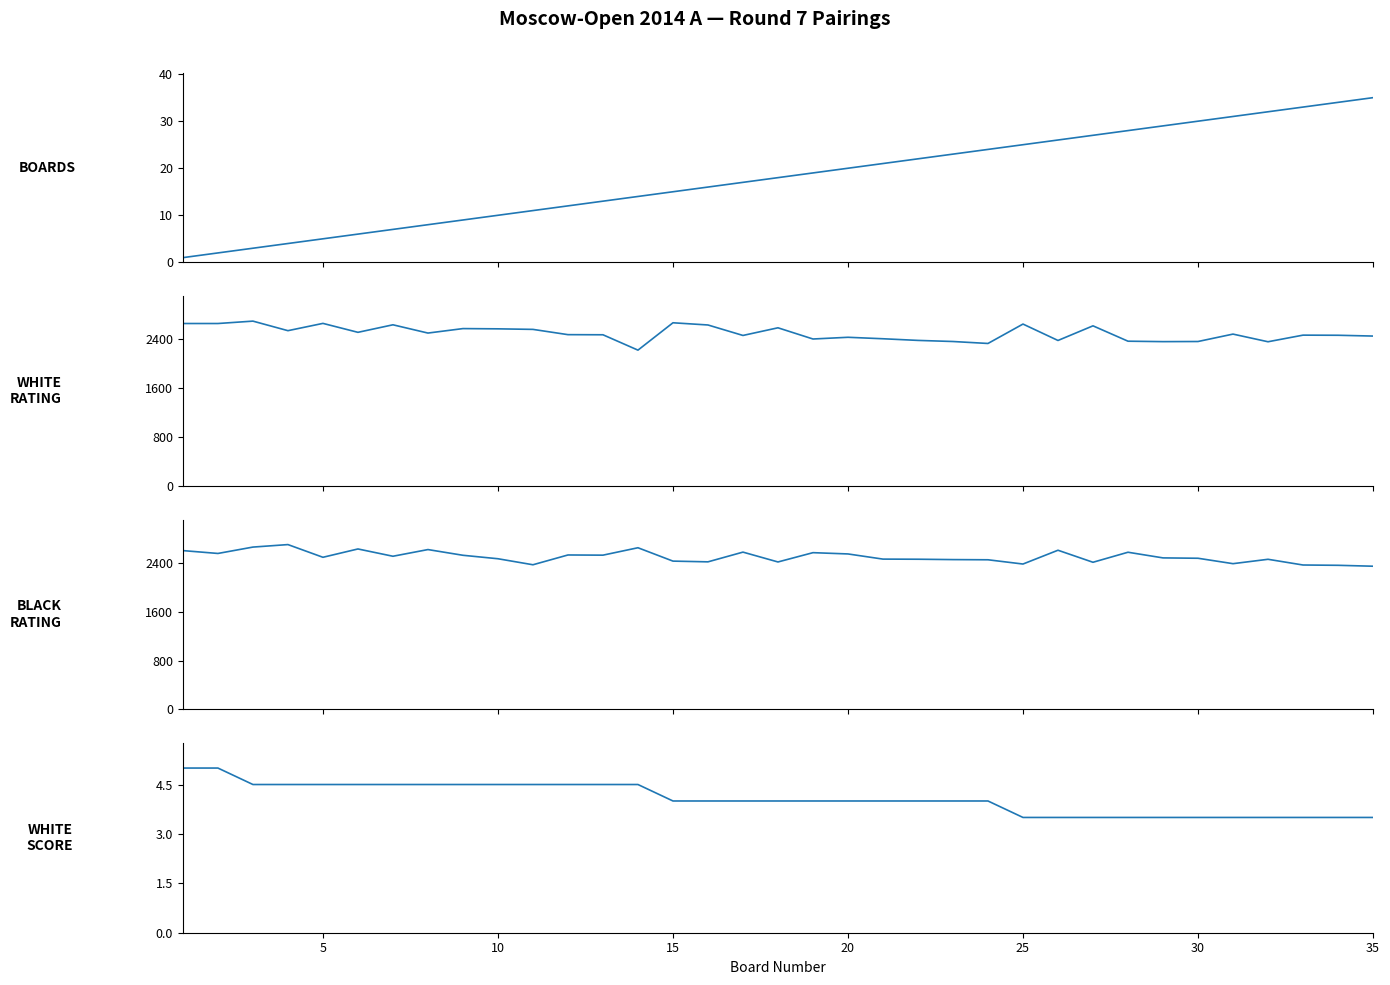

Is it true that White Score (Очки) equals 4.0 at 20?

True